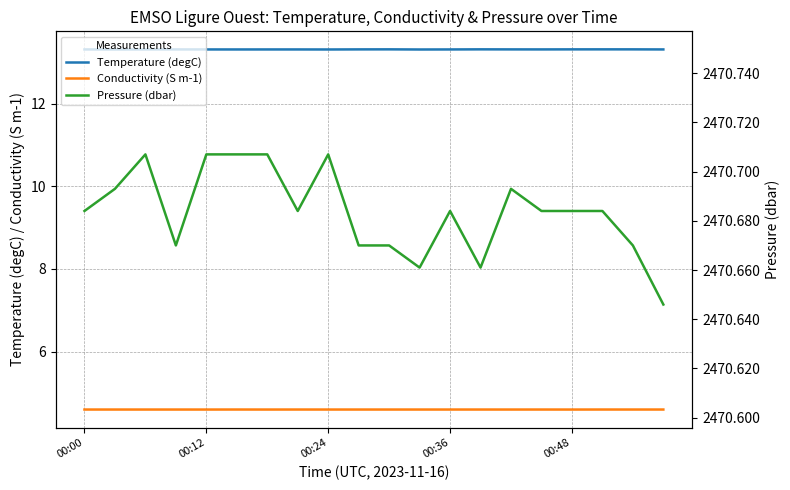

The value of Conductivity (S m-1) at 00:12 is 6.3. True or false?

False